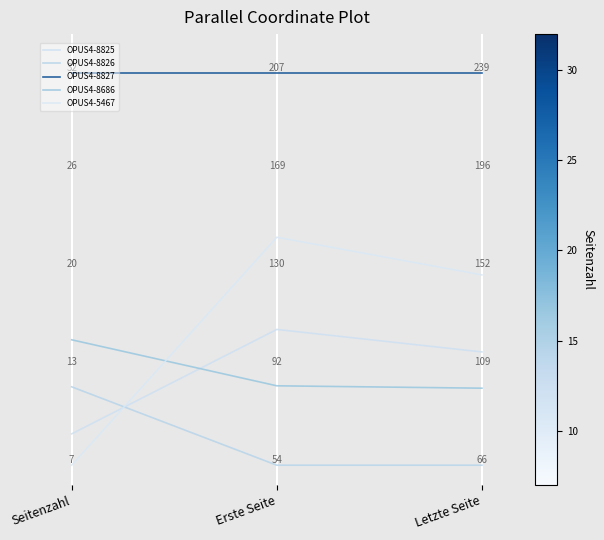

How many lines are shown in the chart?

5